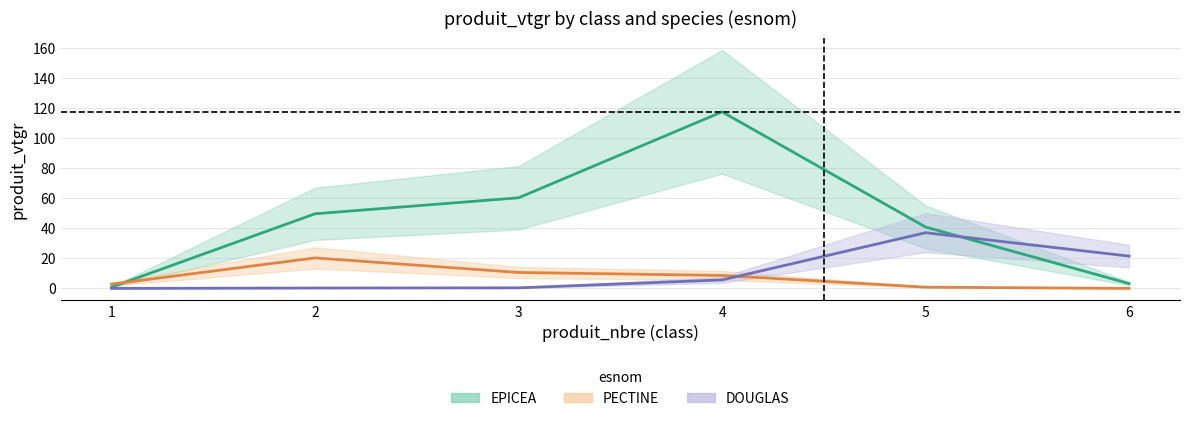

True or false: EPICEA and PECTINE intersect in this chart.

True